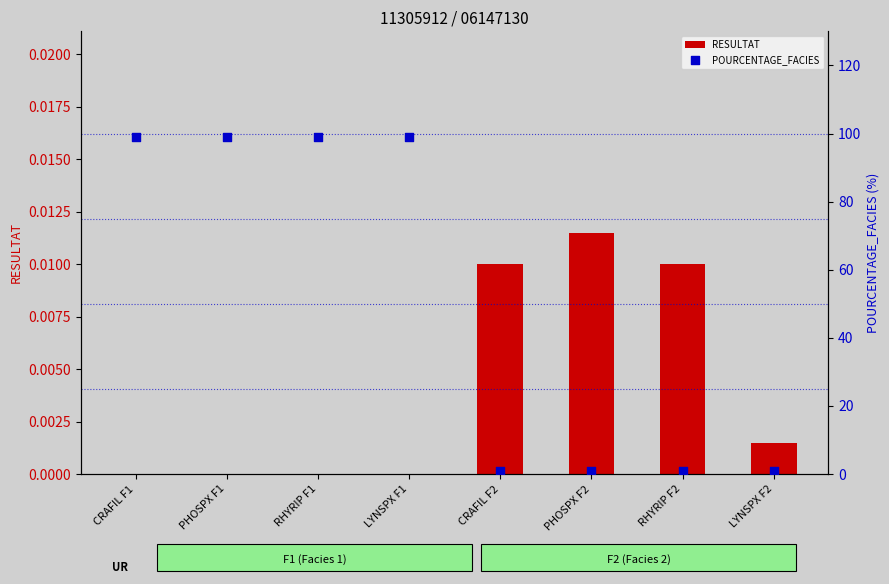

What are all the series names shown in the legend?

RESULTAT, POURCENTAGE_FACIES